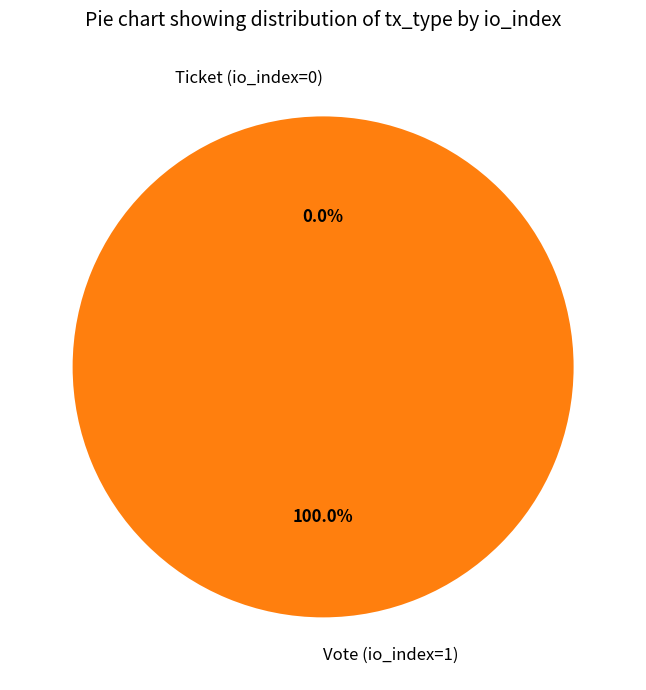

To the nearest percent, what is the combined percentage of Ticket (io_index=0) and Vote (io_index=1)?

100%